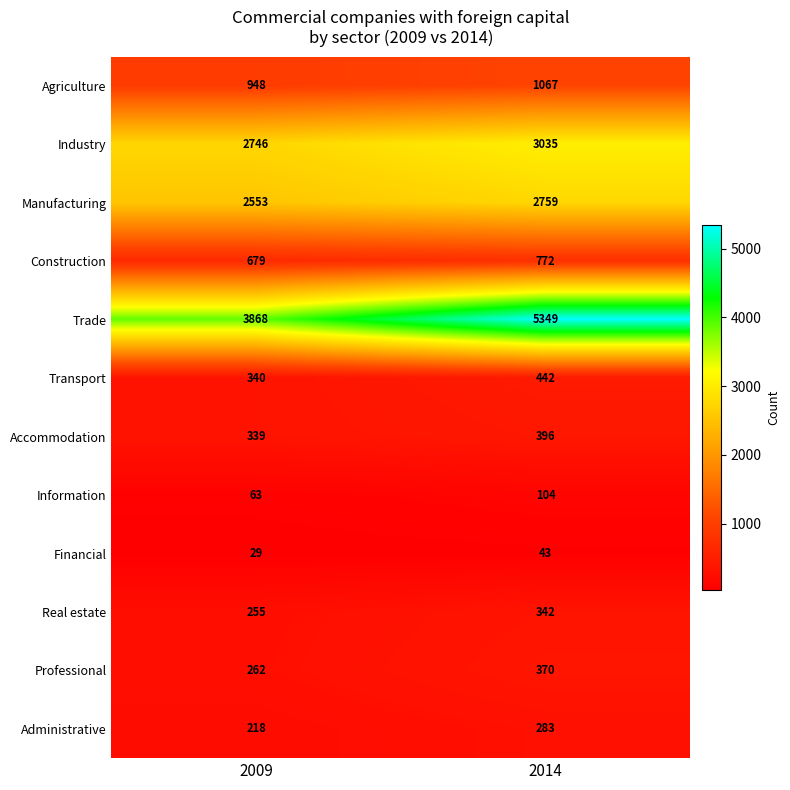

What is the sum of the Administrative values at 2009 and 2014?

501